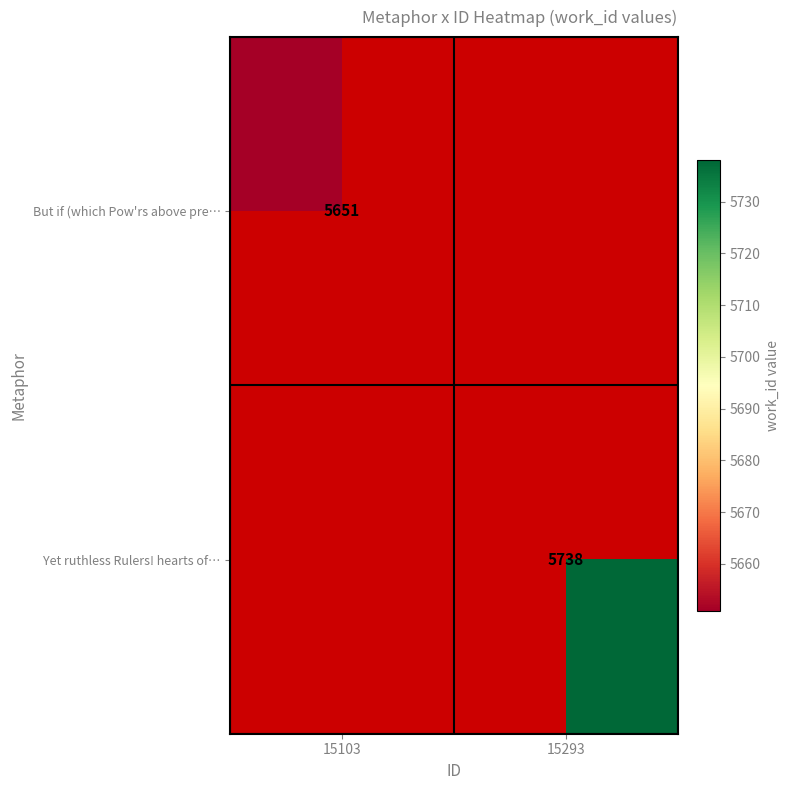

Which category has the lowest value across all series?

15103